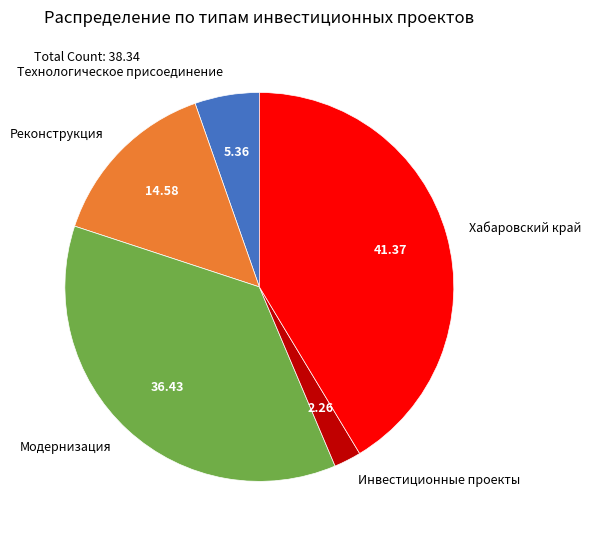

Count the number of slices in the pie.

5